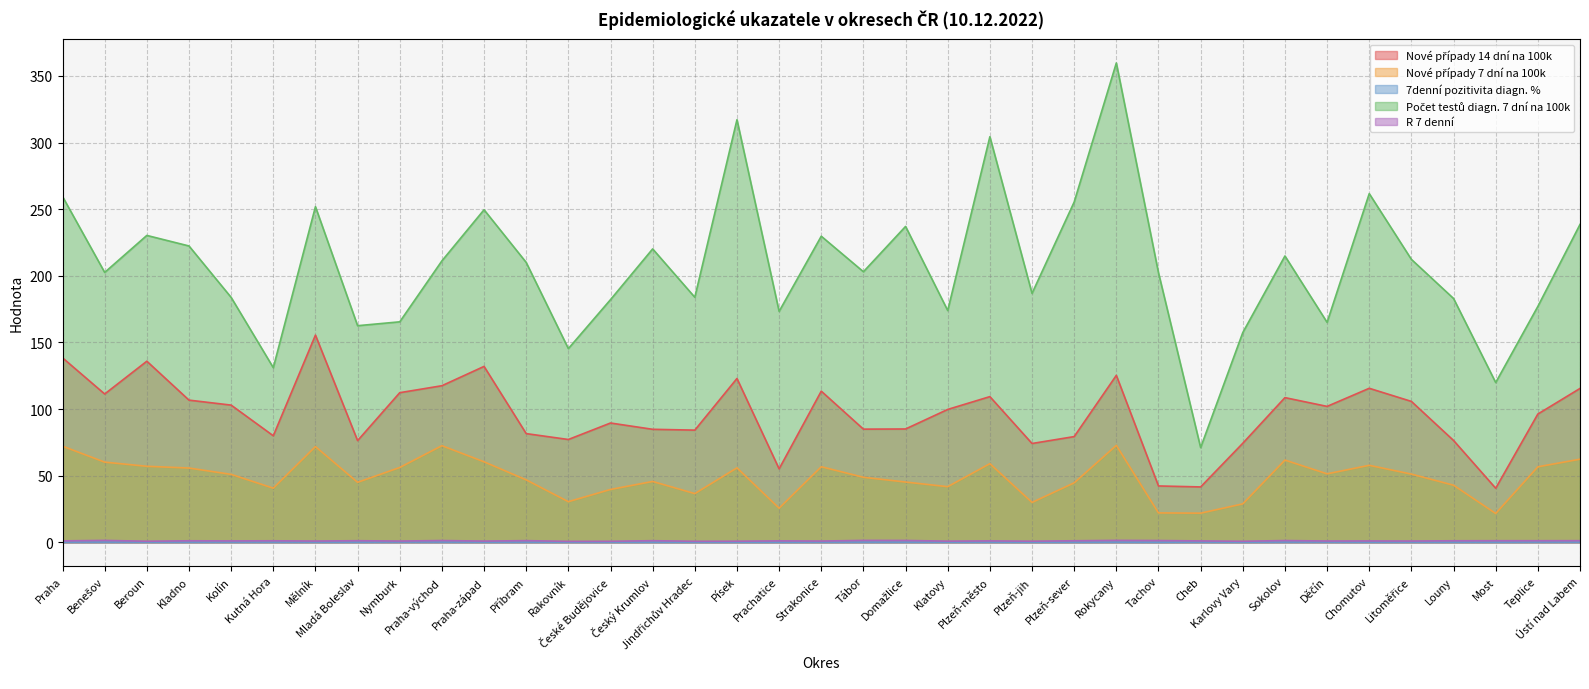

True or false: Nové případy 7 dní na 100k has a value of 8.3 at Rakovník.

False